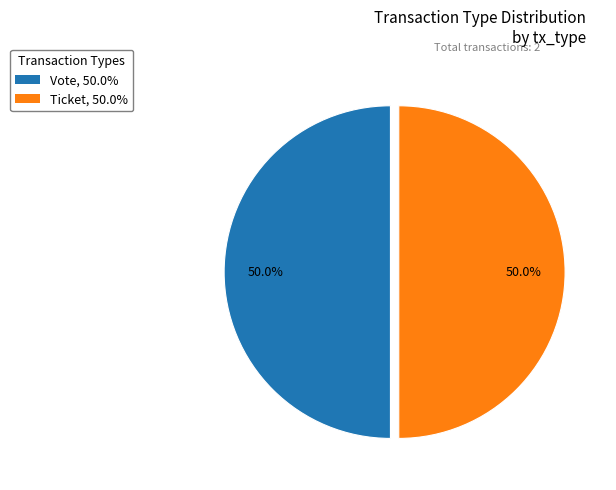

What percentage do Ticket, 50.0% and Vote, 50.0% together represent?

100.0%